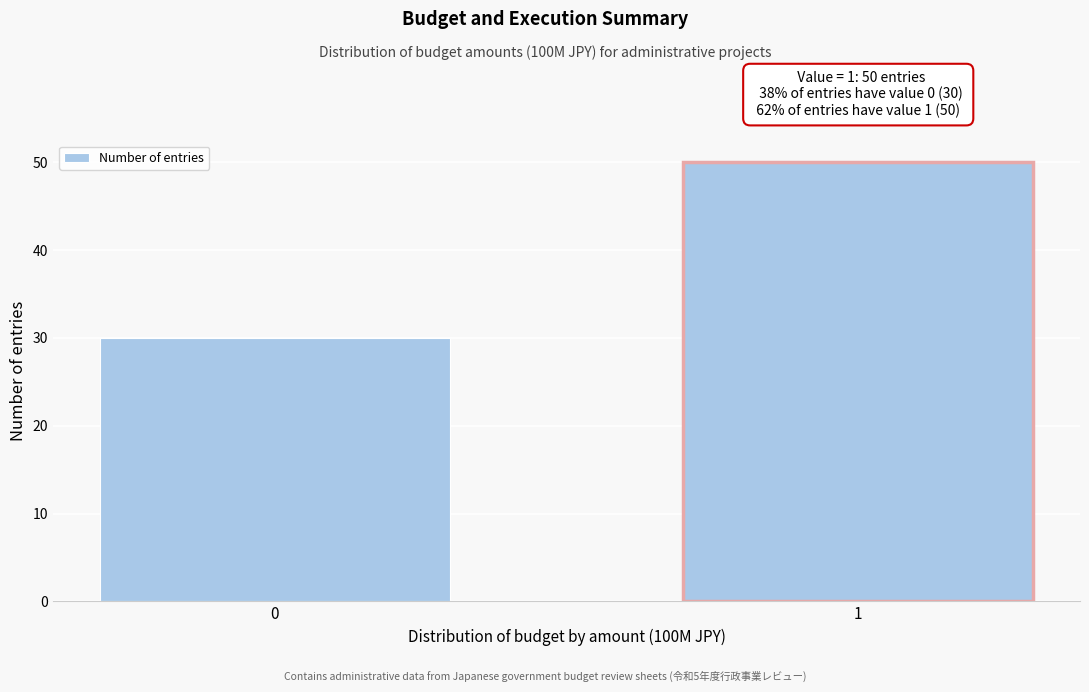

Reading right to left, extract all data points from this chart.

50	30